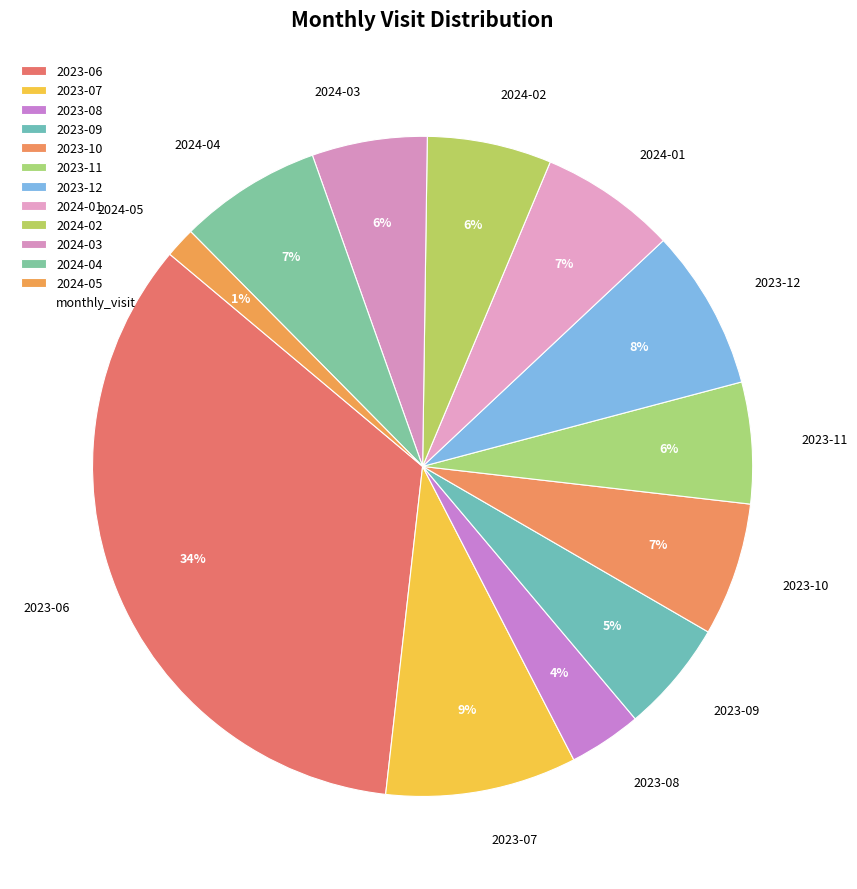

To the nearest percent, what is the average slice percentage?

8%